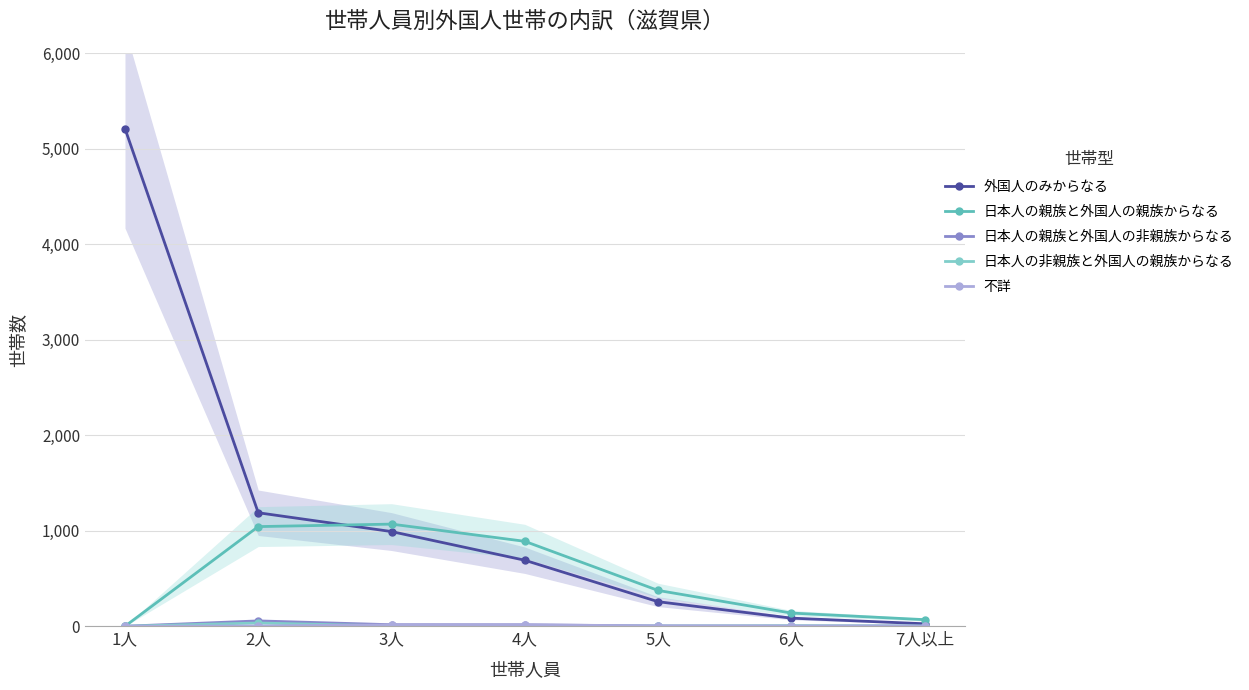

Reading right to left, extract all data points from this chart.

外国人のみからなる: 7人以上=26	6人=85	5人=257	4人=691	3人=991	2人=1188	1人=5209
日本人の親族と外国人の親族からなる: 7人以上=69	6人=138	5人=375	4人=889	3人=1069	2人=1043	1人=0
日本人の親族と外国人の非親族からなる: 7人以上=3	6人=4	5人=3	4人=15	3人=16	2人=56	1人=0
日本人の非親族と外国人の親族からなる: 7人以上=2	6人=3	5人=2	4人=2	3人=3	2人=34	1人=0
不詳: 7人以上=0	6人=0	5人=4	4人=15	3人=14	2人=3	1人=0